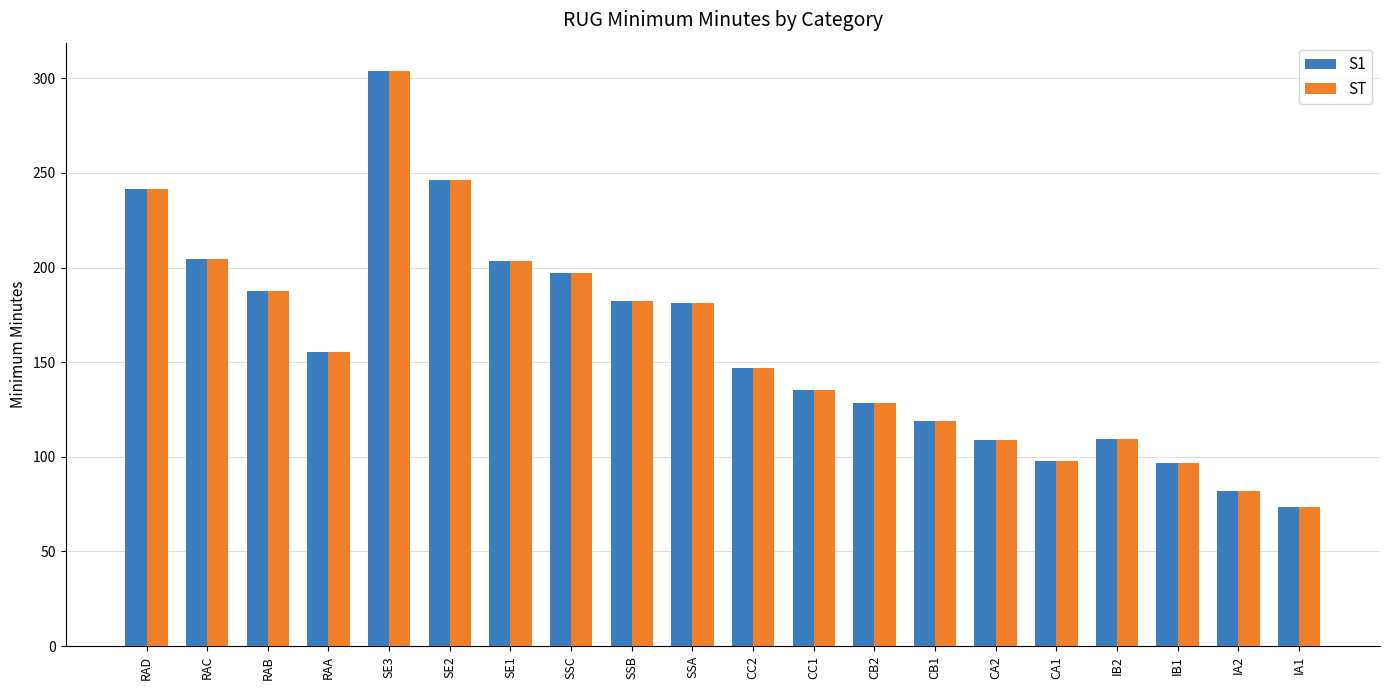

Count the number of data series in this chart.

2